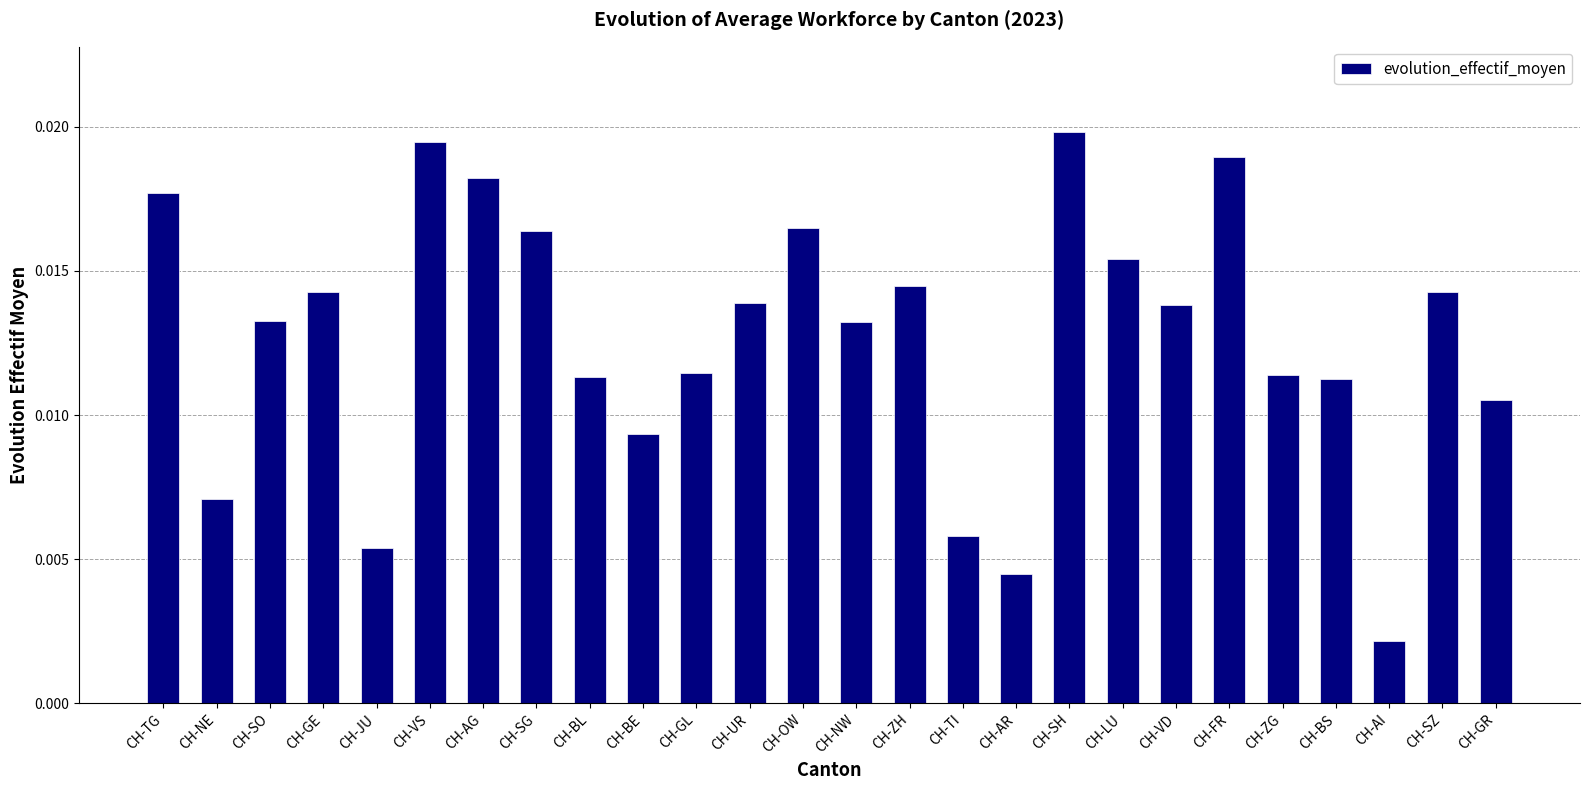

Where is the data nearest to the value 0?

CH-AI